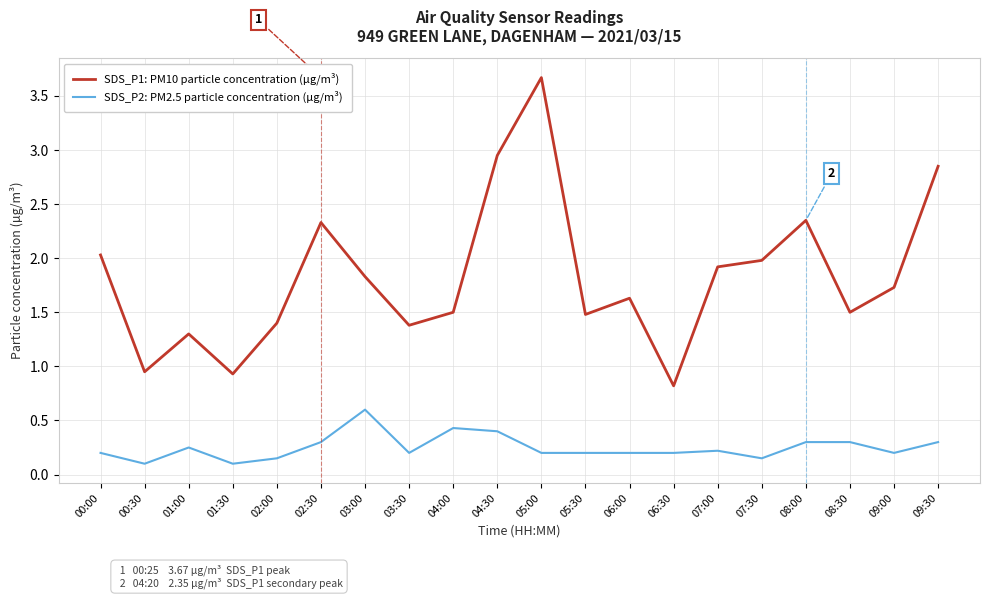

True or false: SDS_P2: PM2.5 particle concentration (µg/m³) and SDS_P1: PM10 particle concentration (µg/m³) cross at least once.

False